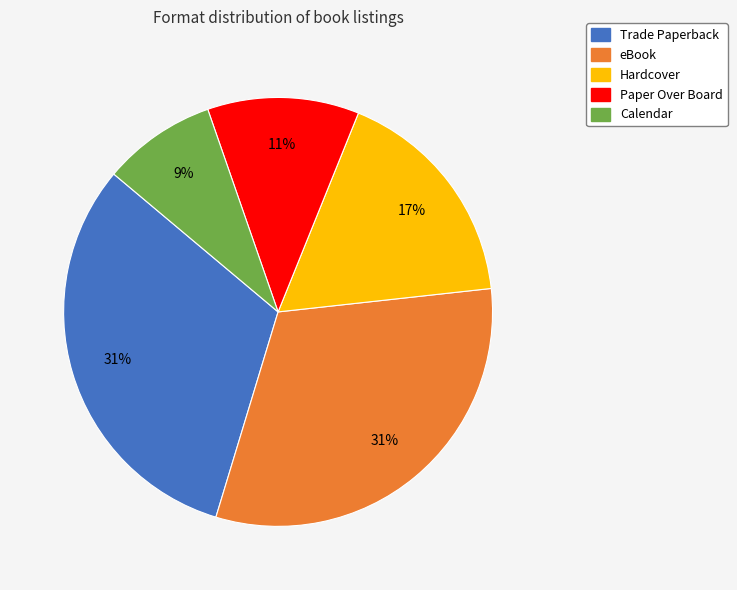

The Trade Paperback slice represents 45% of the pie. True or false?

False